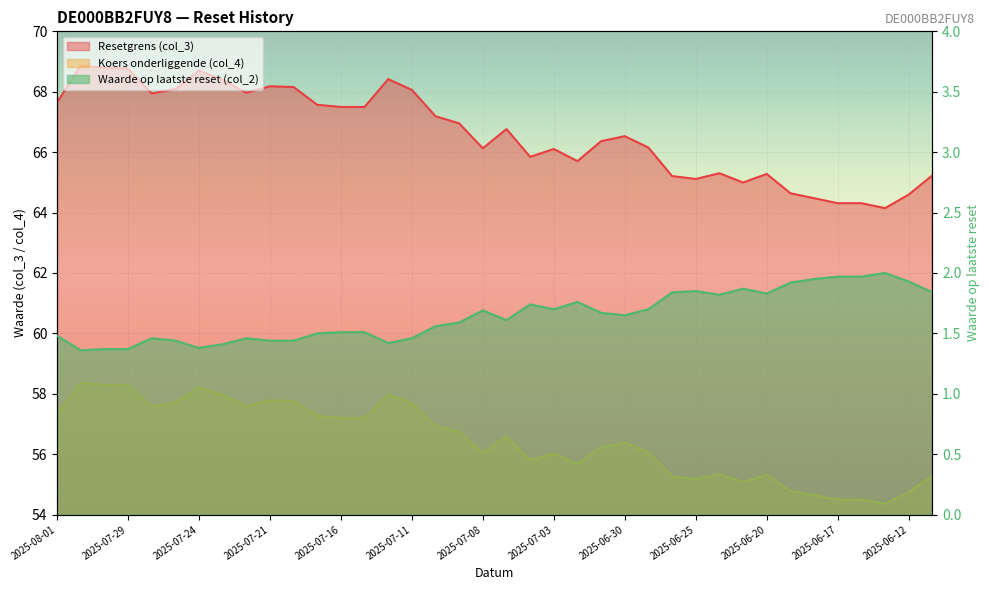

Which series has the largest total across all categories?

Resetgrens (col_3)